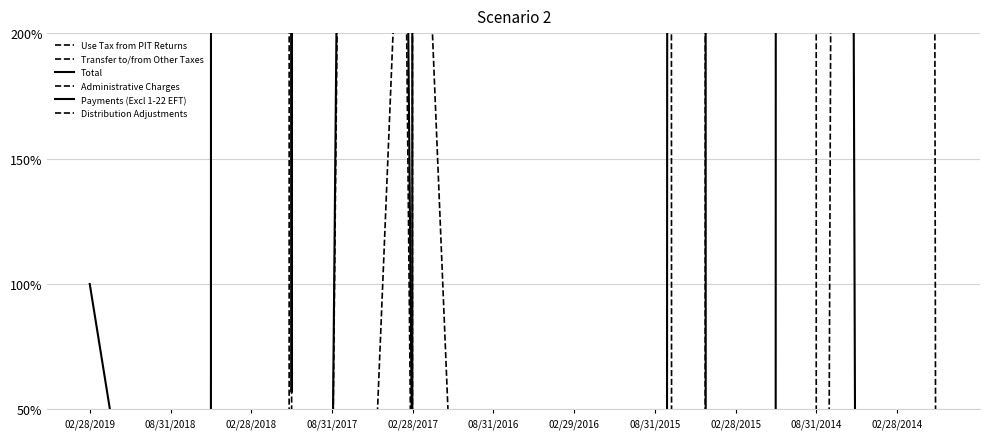

How many interior local valleys does the Administrative Charges series have?

5